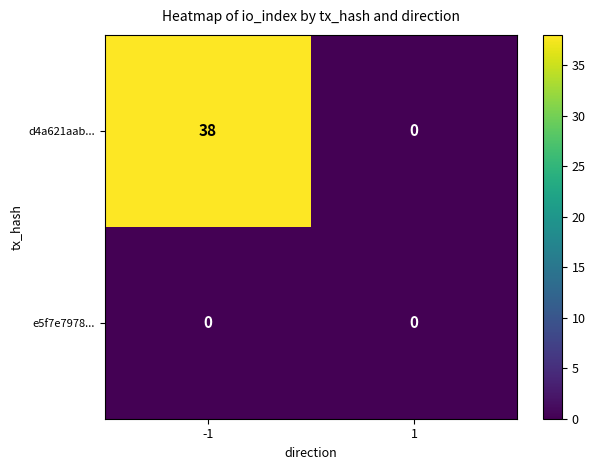

Count the number of data series in this chart.

2